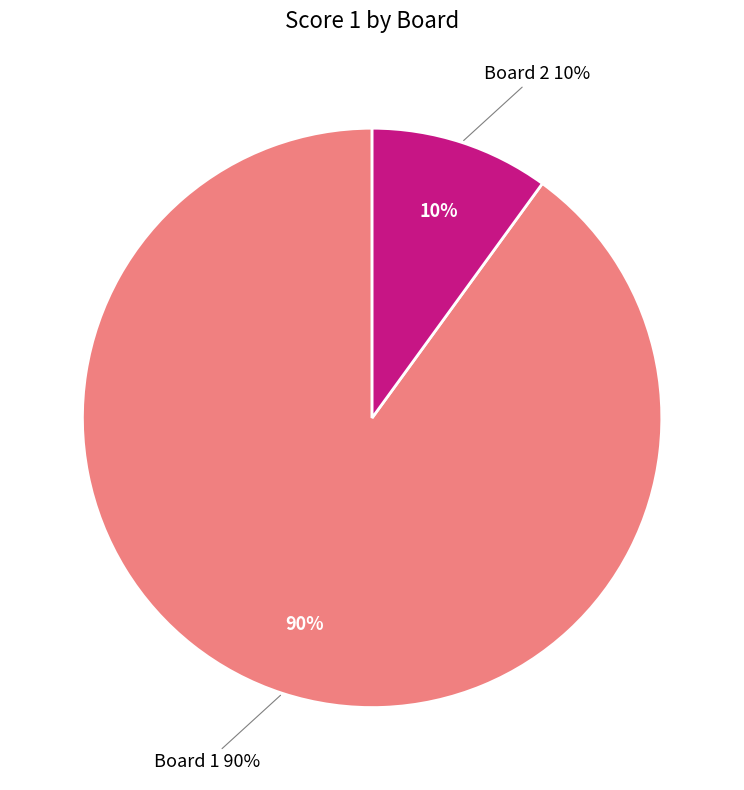

Which slice is the largest?

Board 1